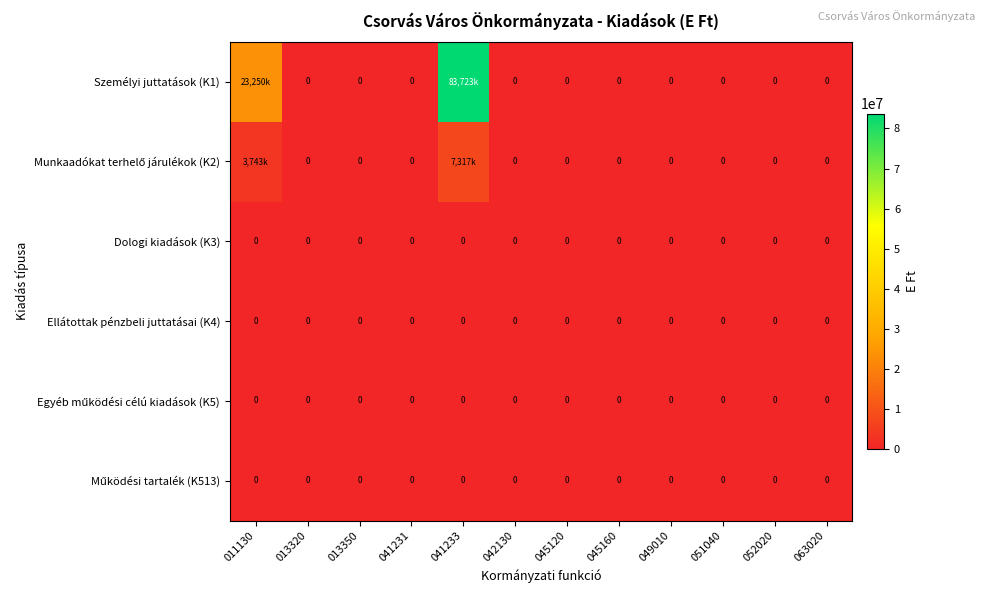

The Ellátottak pénzbeli juttatásai (K4) series shows 0 at 011130. True or false?

True